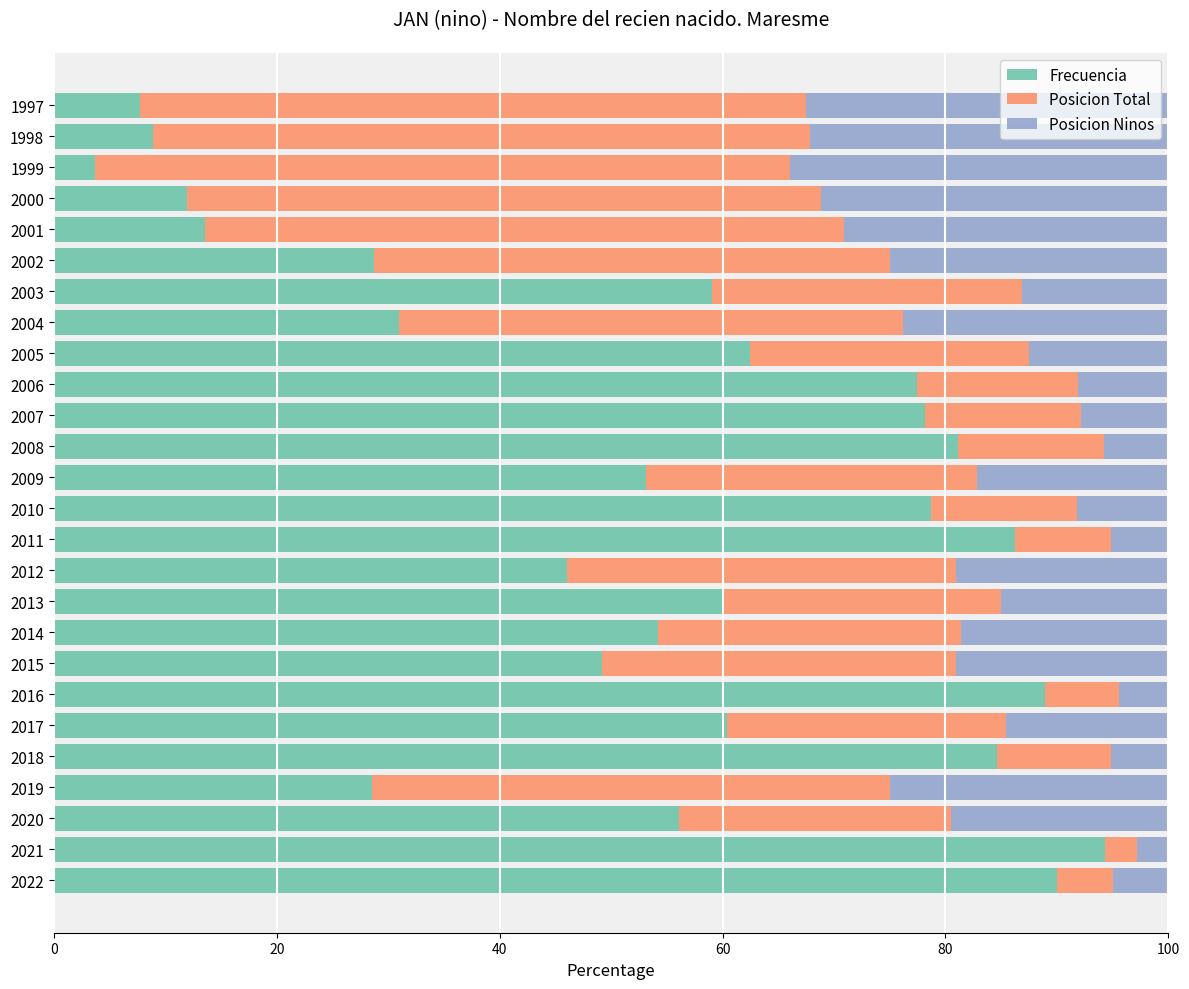

What is the minimum value for Frecuencia?

3.7